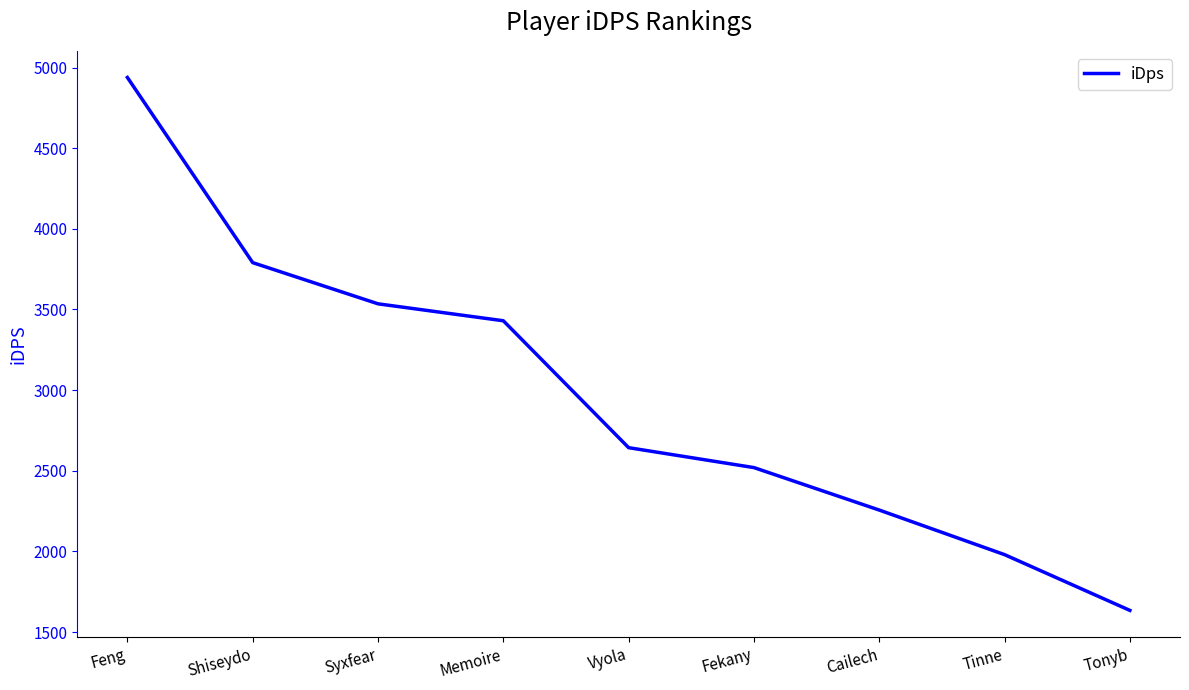

What is the sum of the values at Feng and Tinne?

6918.4